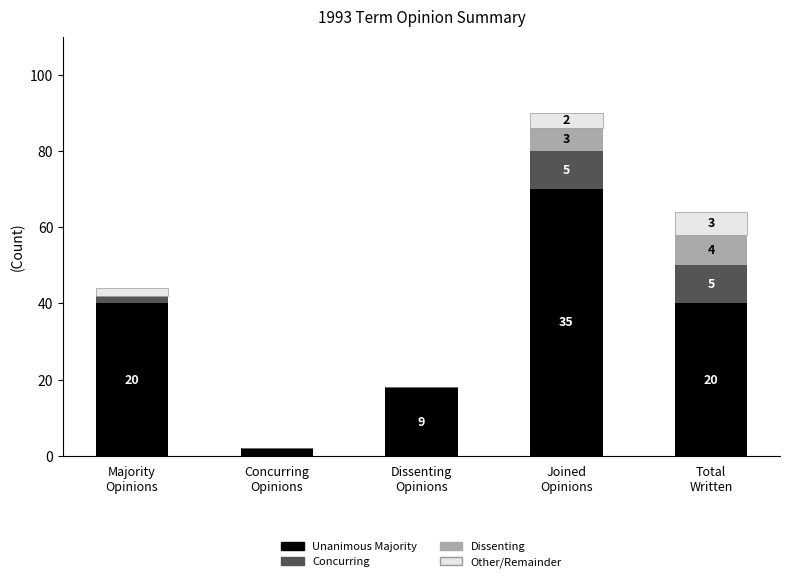

Are the bars grouped side by side (vs. stacked)?

No